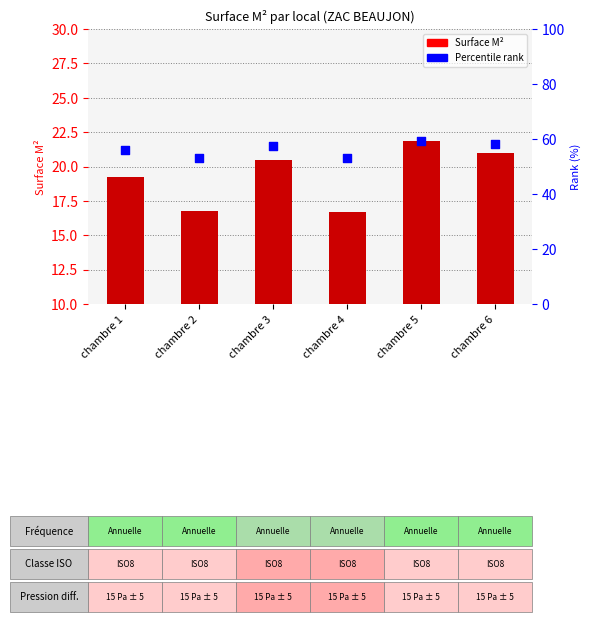

Which series reaches the maximum Y coordinate?

Surface M²